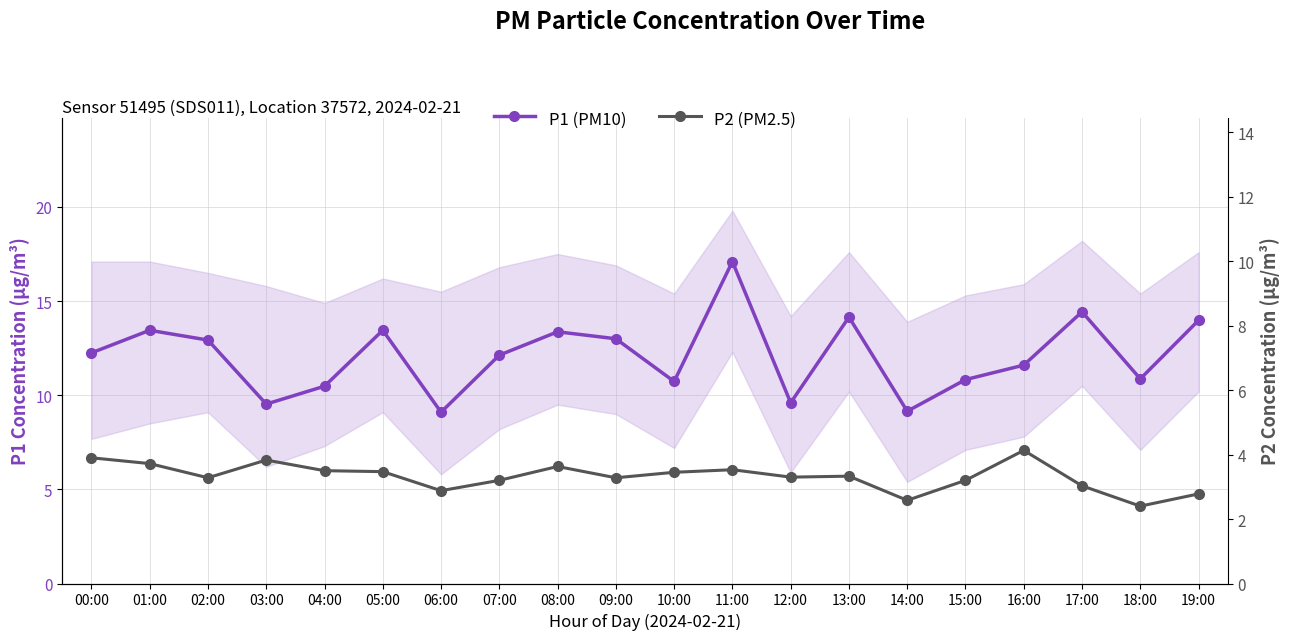

What is the value of the P2 (PM2.5) point at the 8th from the left?

3.2